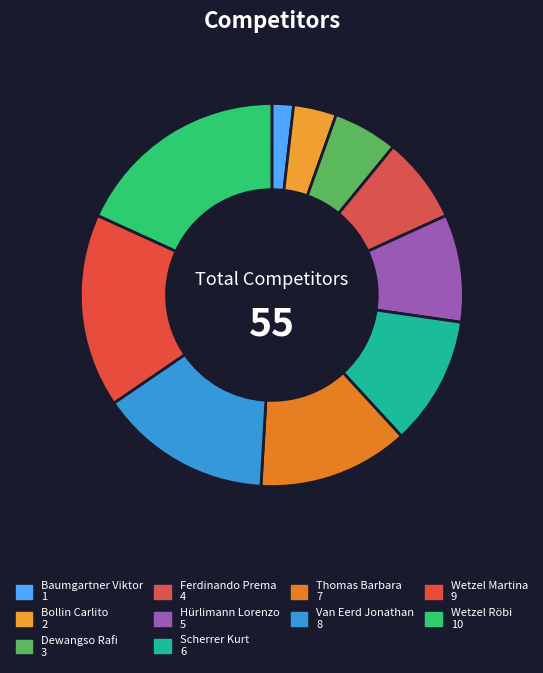

Count the number of slices in the pie.

10